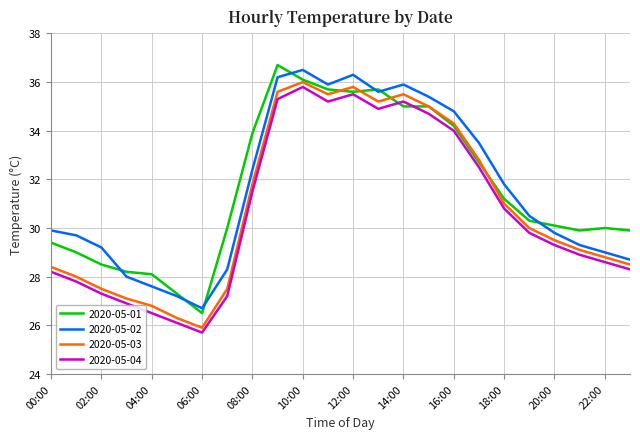

What is the difference between the second highest and second lowest values in the 2020-05-01 series?

8.8